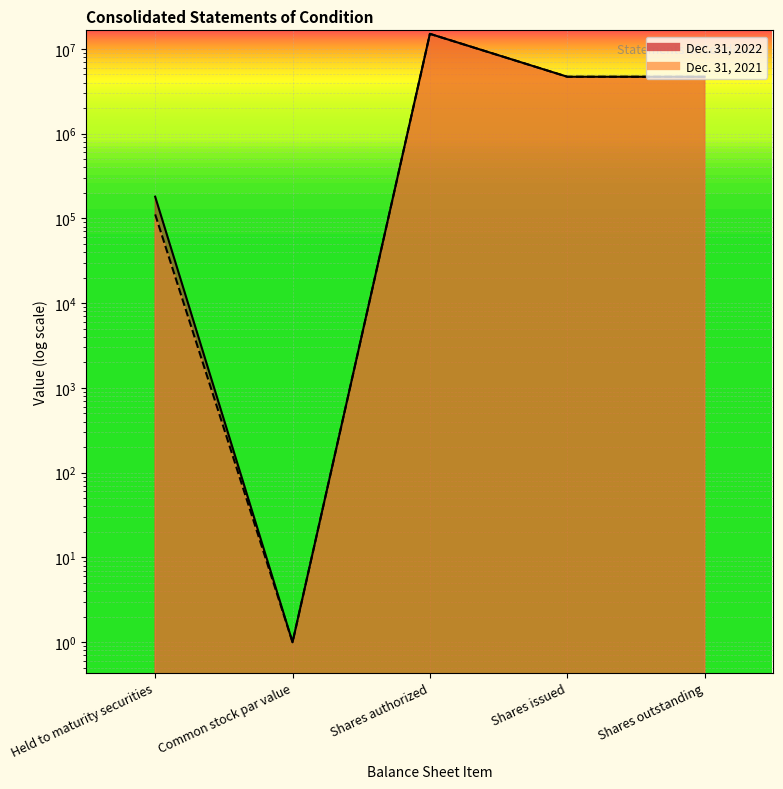

Is the value of Dec. 31, 2022 at Shares authorized greater than the value of Dec. 31, 2021 at Shares issued?

Yes